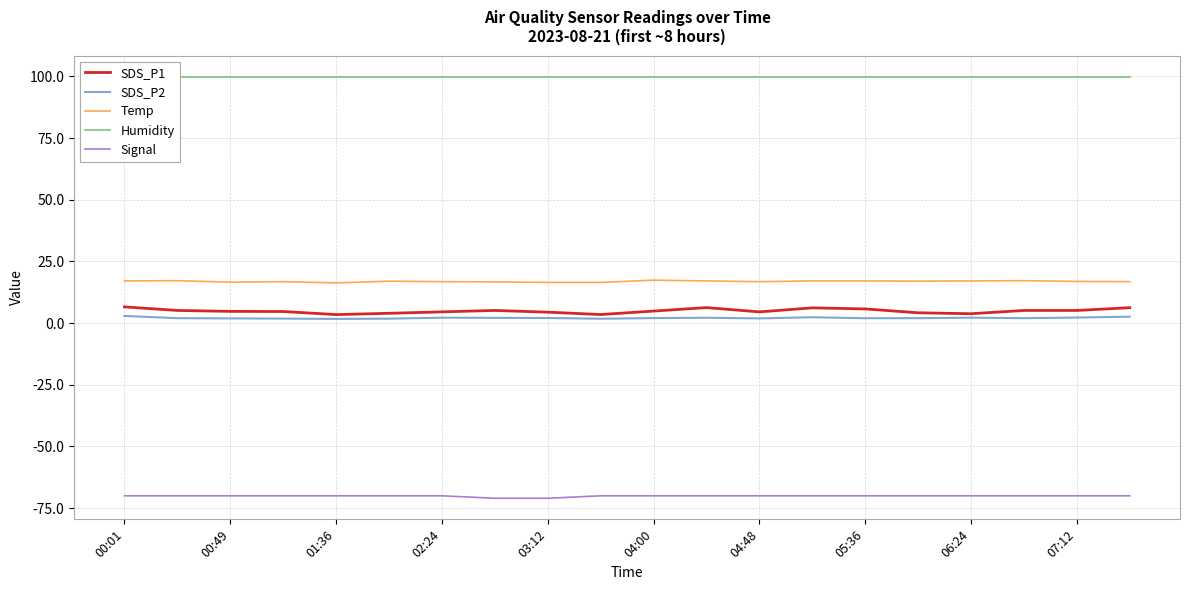

What is the highest value of the Temp series?

17.4